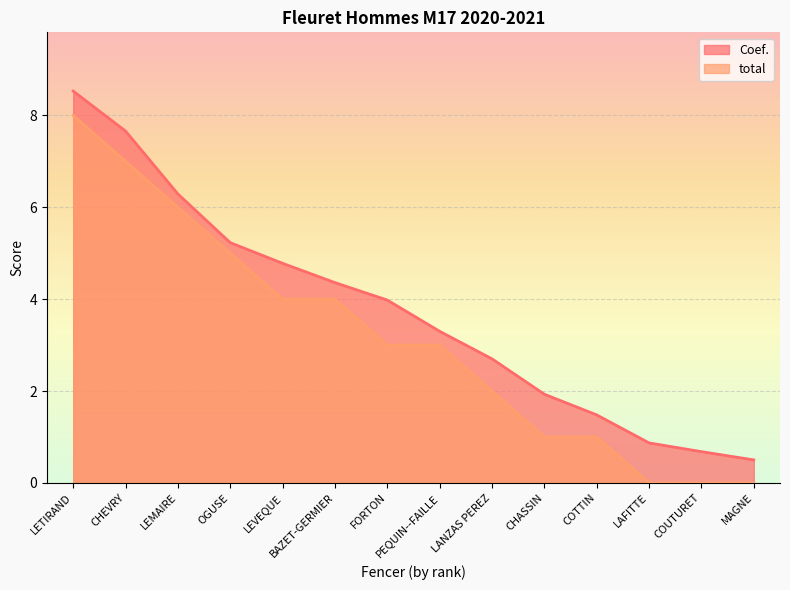

How many lines are shown in the chart?

2